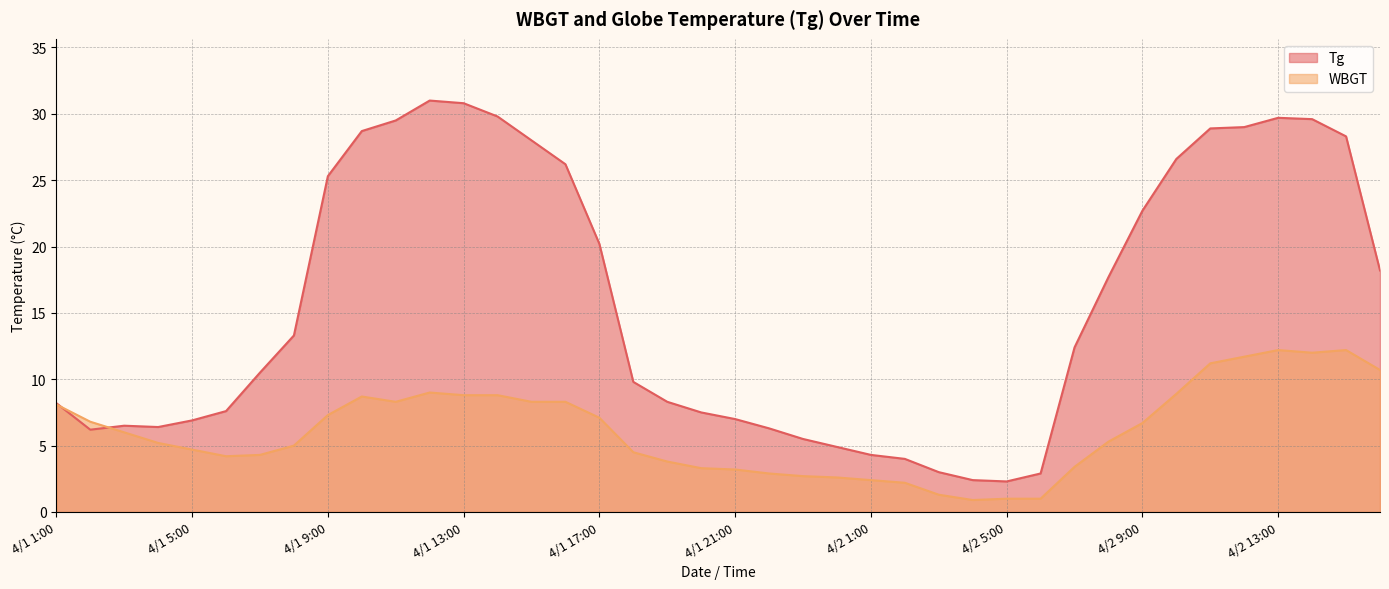

What position from the right is 4/1 10:00?

31